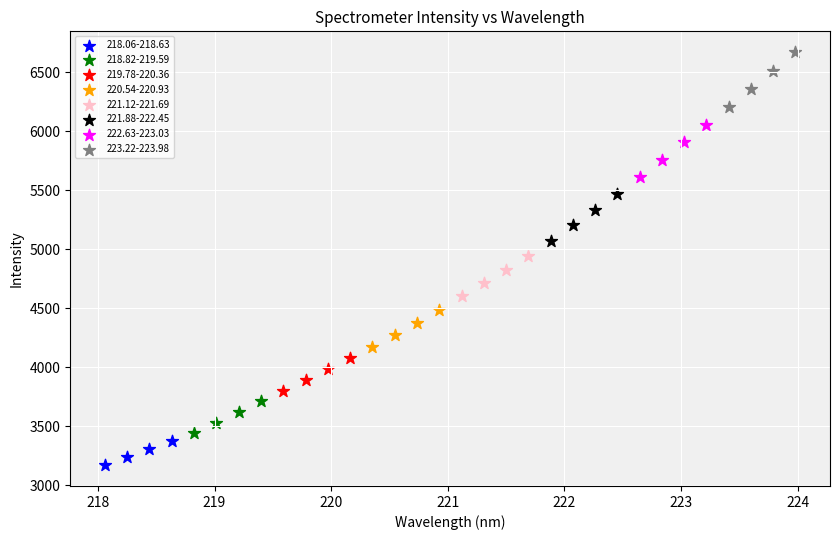

Which series reaches the maximum Y coordinate?

223.22-223.98